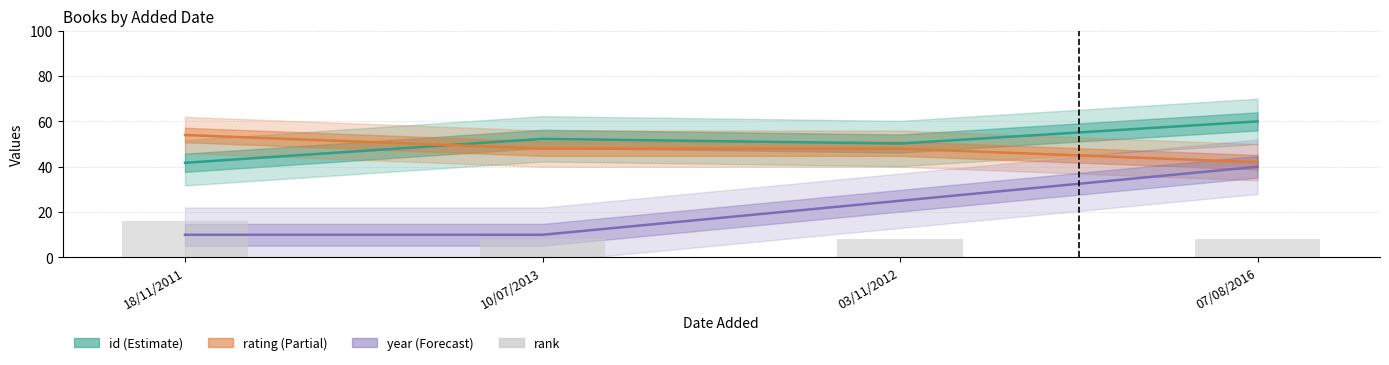

Between 18/11/2011 and 10/07/2013, which is larger?

18/11/2011